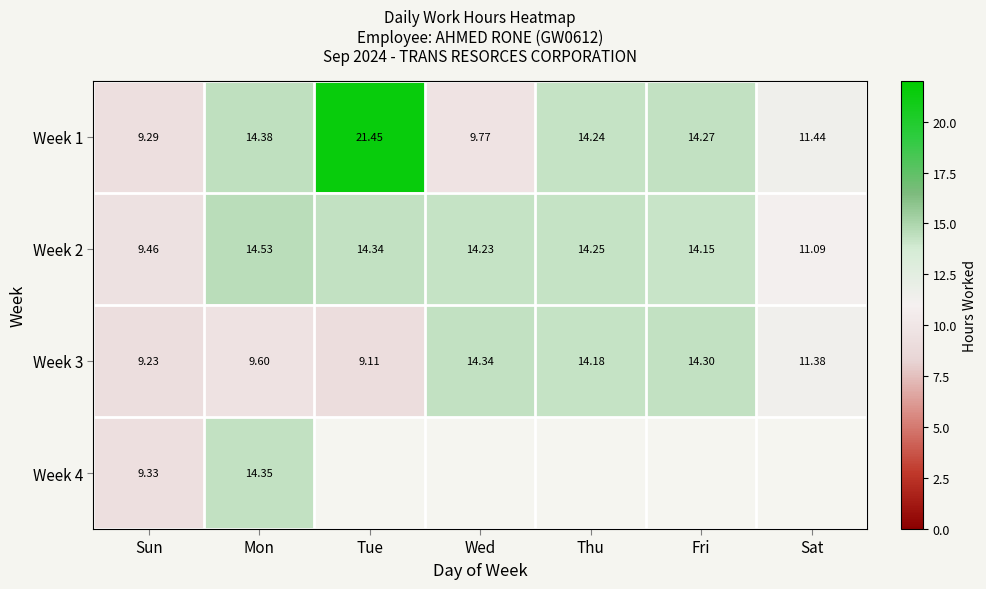

Rank the categories by Week 1 value from lowest to highest.

Sun, Wed, Sat, Thu, Fri, Mon, Tue